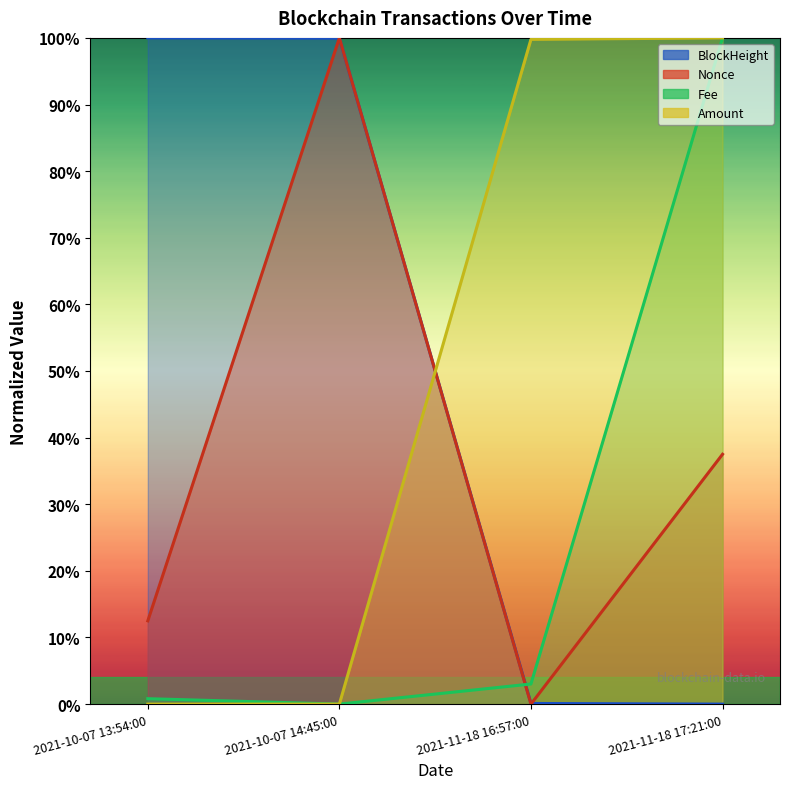

What position from the left is 2021-11-18 17:21:00?

4